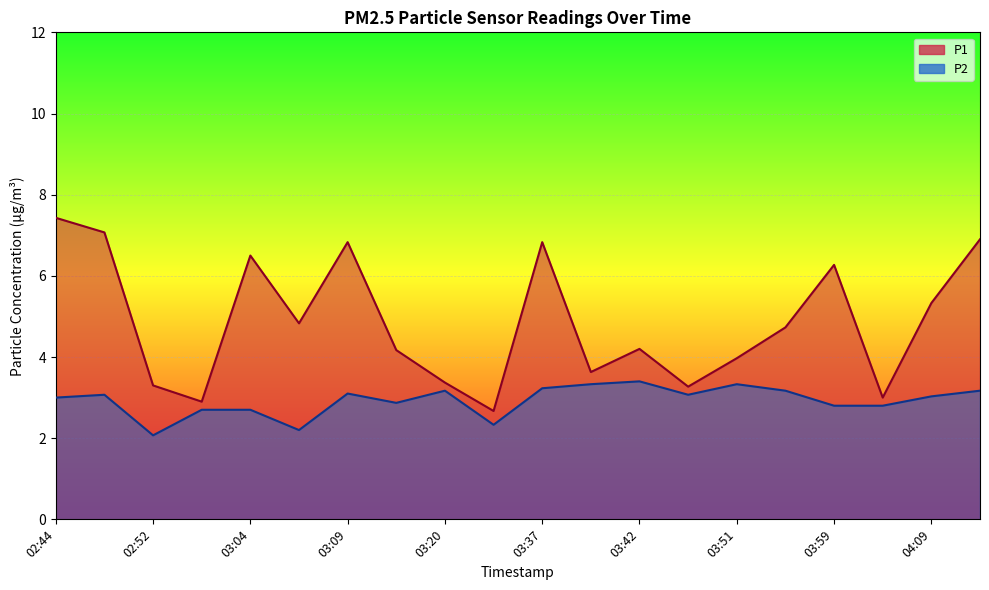

How many lines are shown in the chart?

2